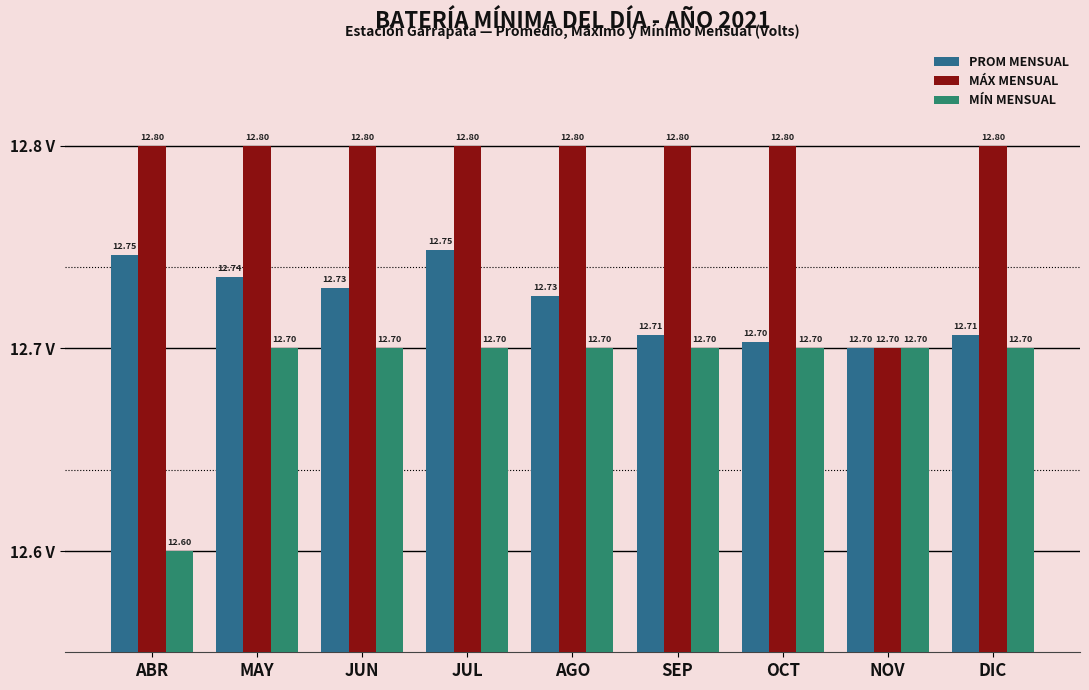

What is the label of the 6th bar from the left?

SEP